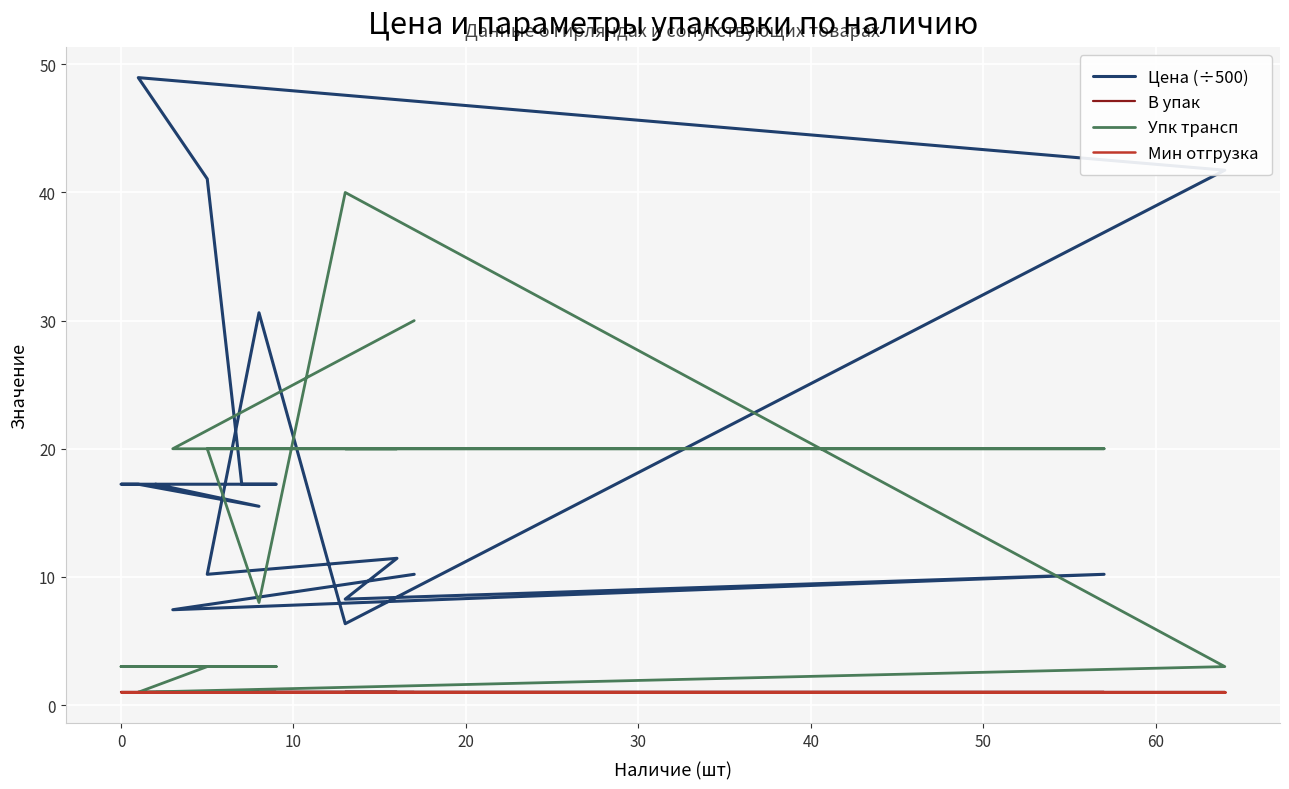

At how many categories does at least one series exceed 7?

17